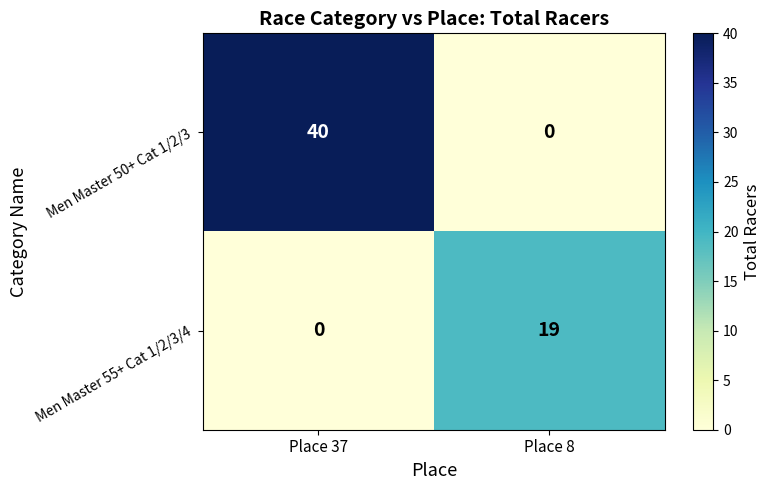

How many positive values does the Men Master 55+ Cat 1/2/3/4 series have?

1